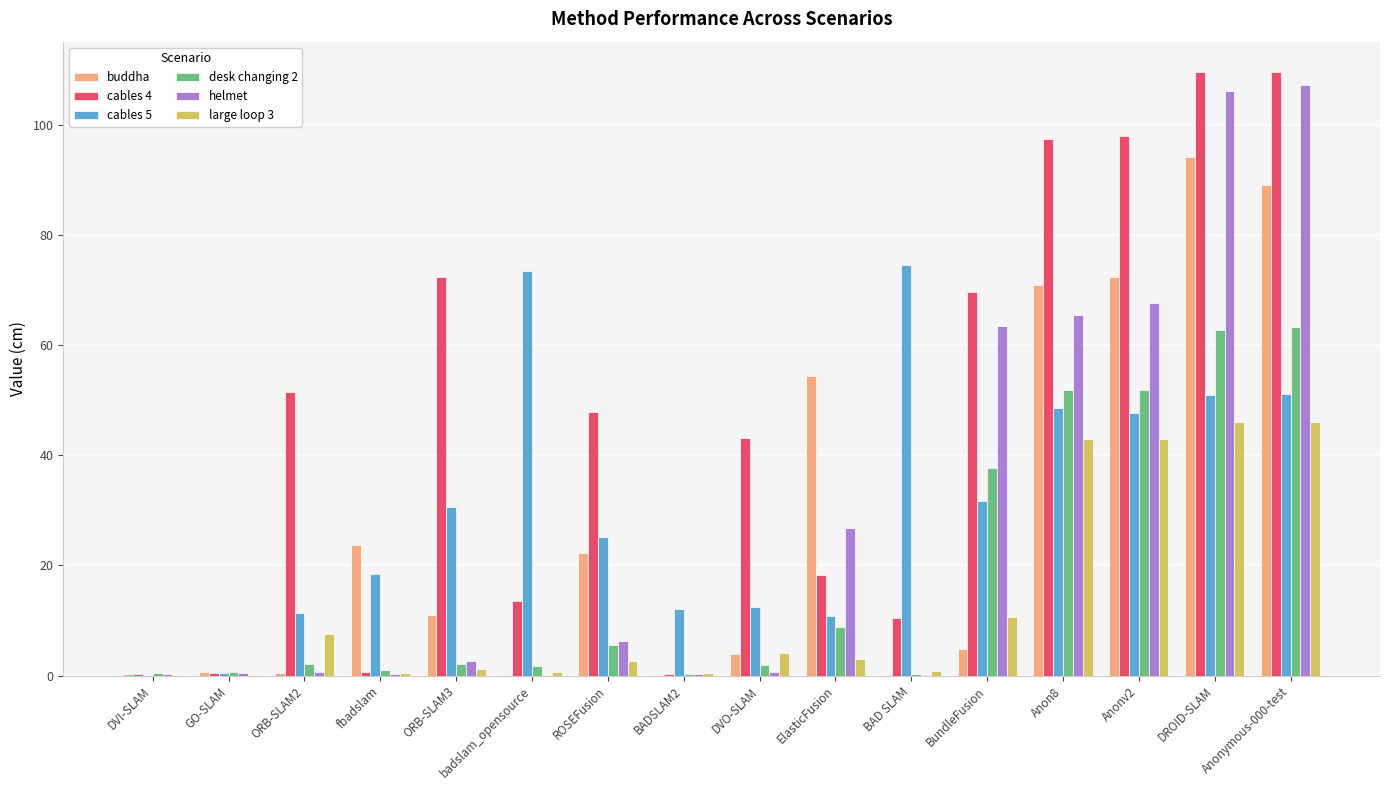

Between DROID-SLAM and Anonymous-000-test, which series saw the biggest shift?

buddha